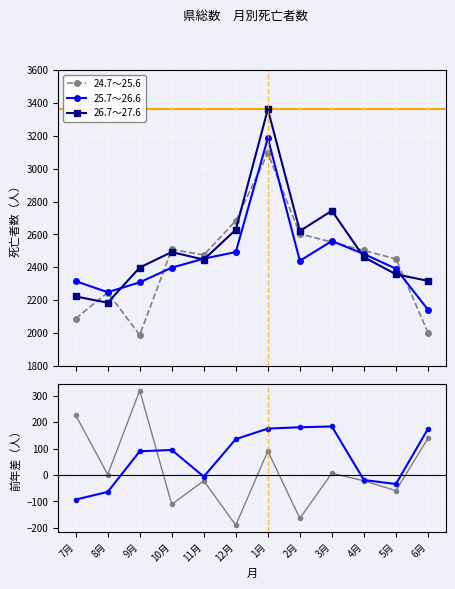

How many data points in 25.7-26.6 差 are above 2?

5